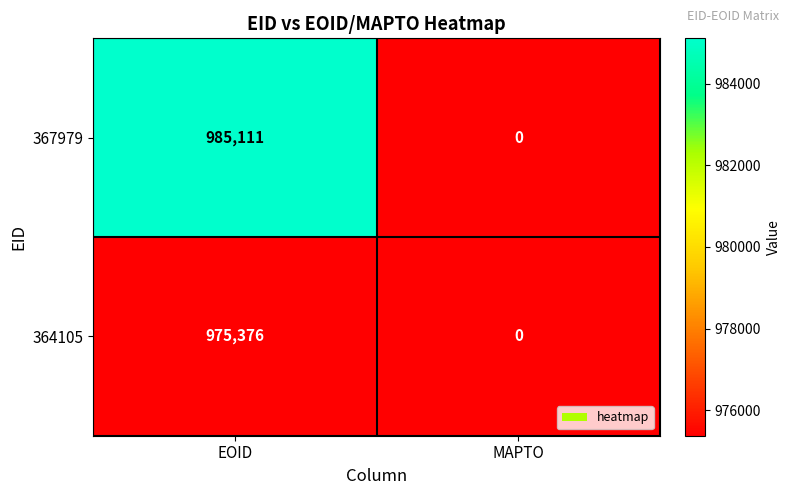

The value of 367979 at EOID is 473748. True or false?

False